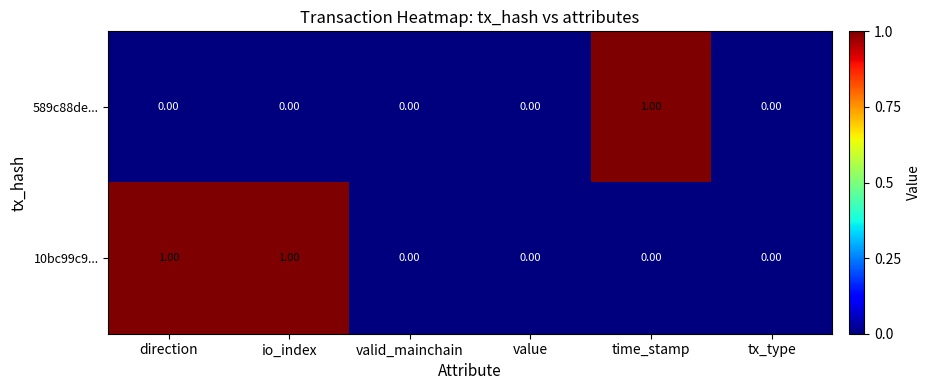

List the series in order of their overall mean, highest first.

10bc99c9..., 589c88de...